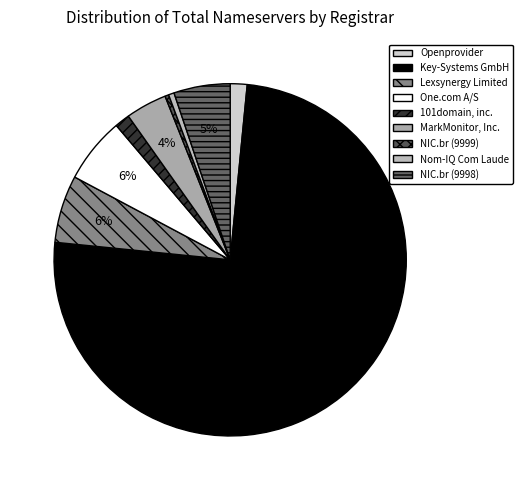

Combined, do NIC.br (9998) and Key-Systems GmbH account for over 50%?

Yes